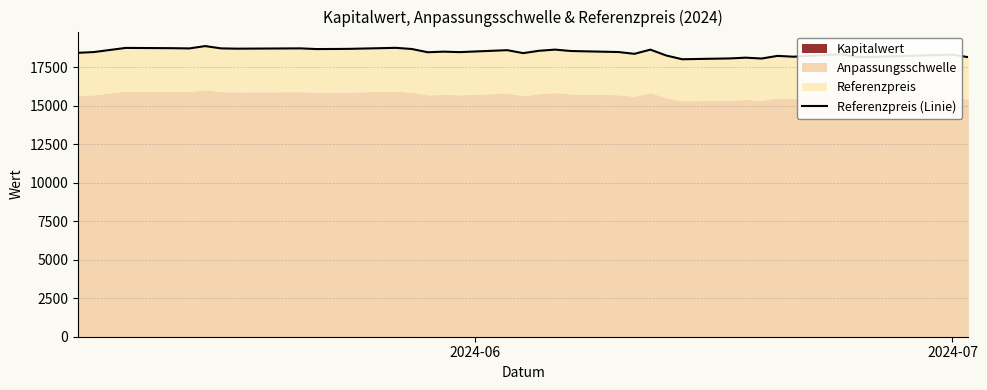

What is the average value?

18462.2